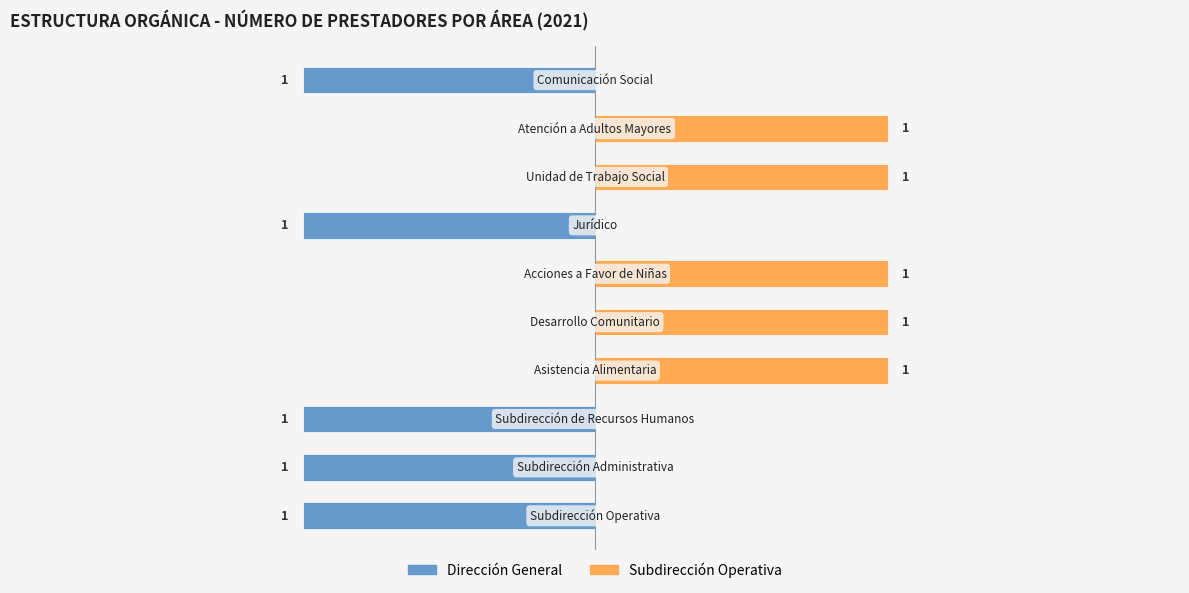

The Dirección General series shows 0 at 5. True or false?

True